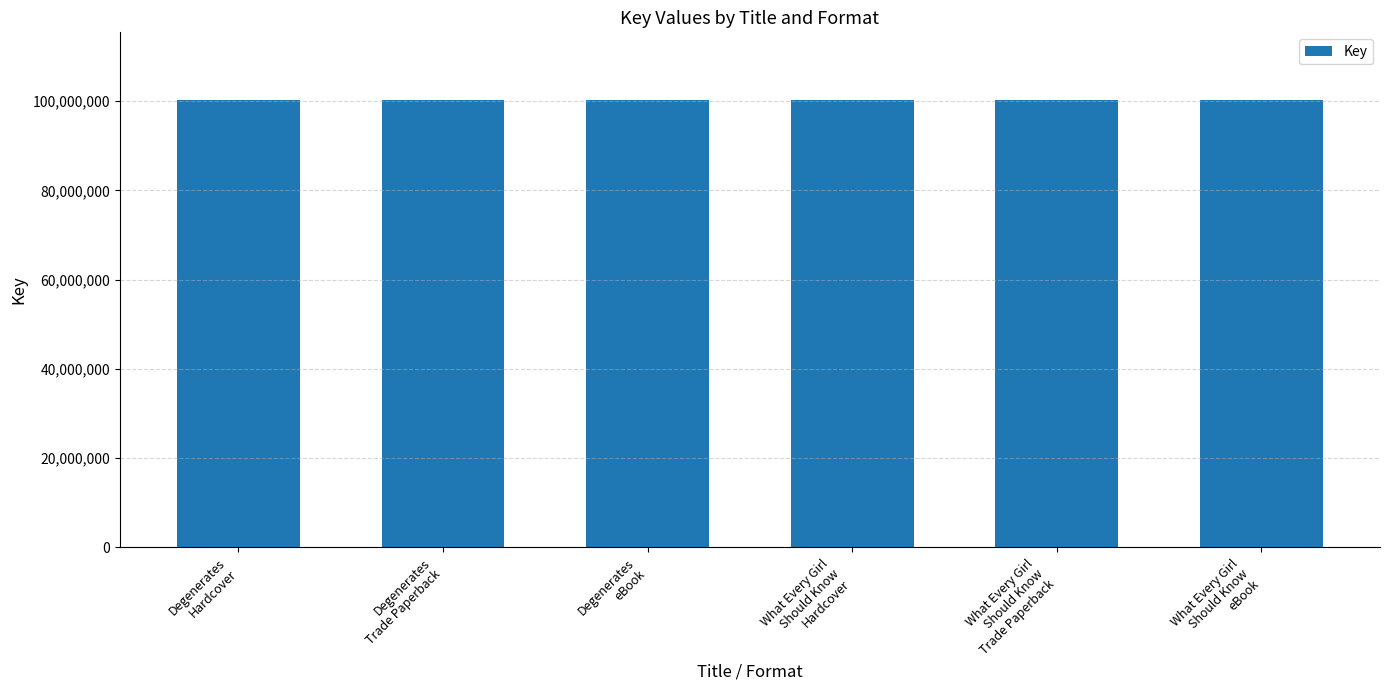

What value does the data have at What Every Girl
Should Know
eBook?

100366545